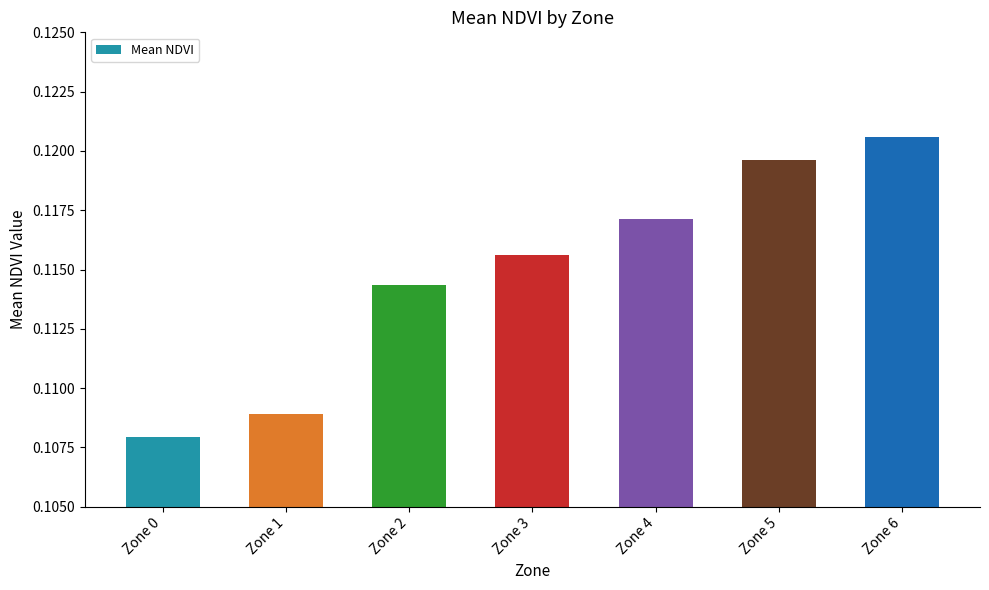

What is the sum of the values at Zone 1 and Zone 5?

0.2